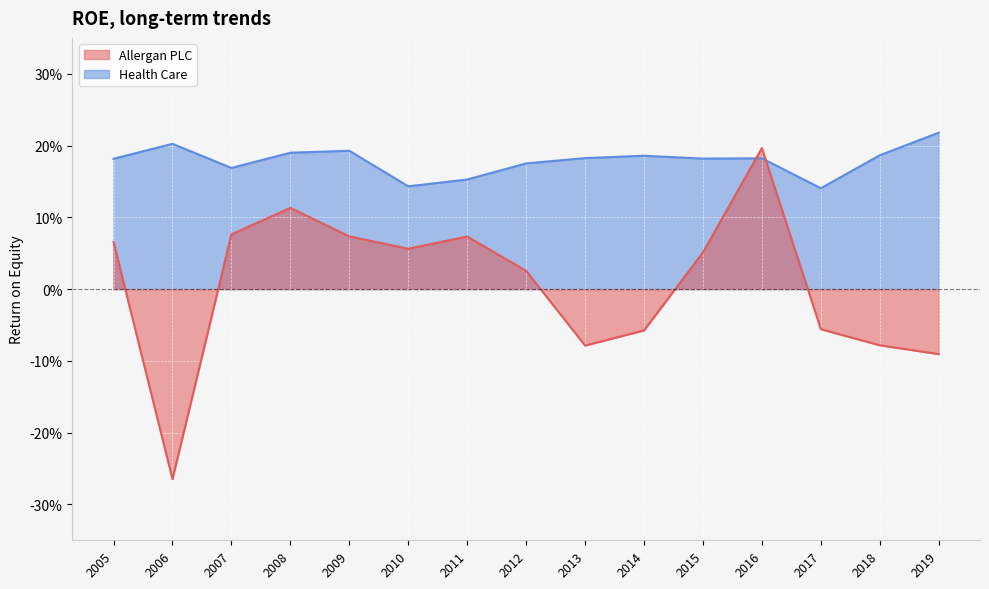

What is the highest value of the Health Care series?

0.2